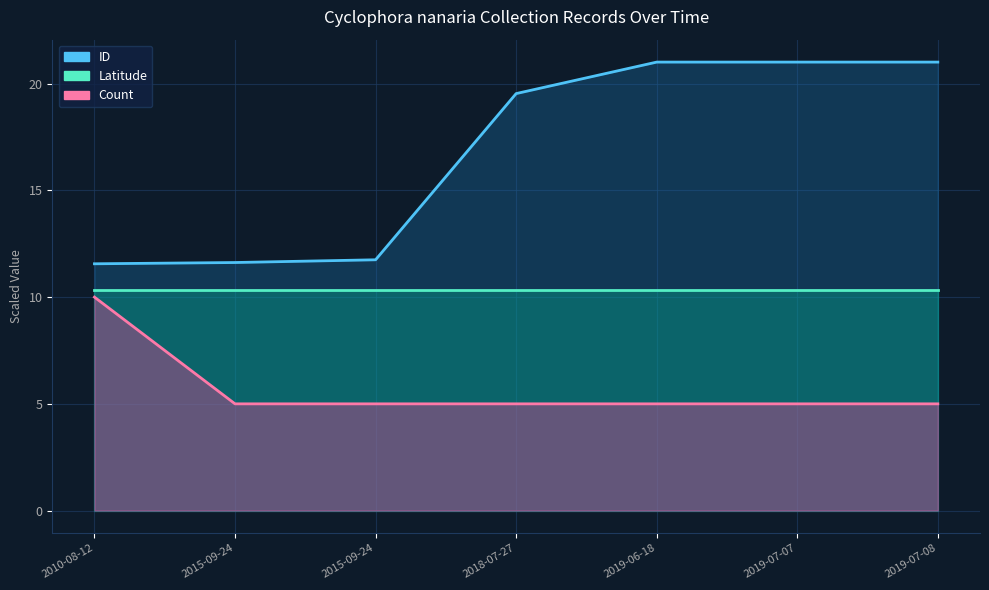

What is the highest value of the ID series?

21.0